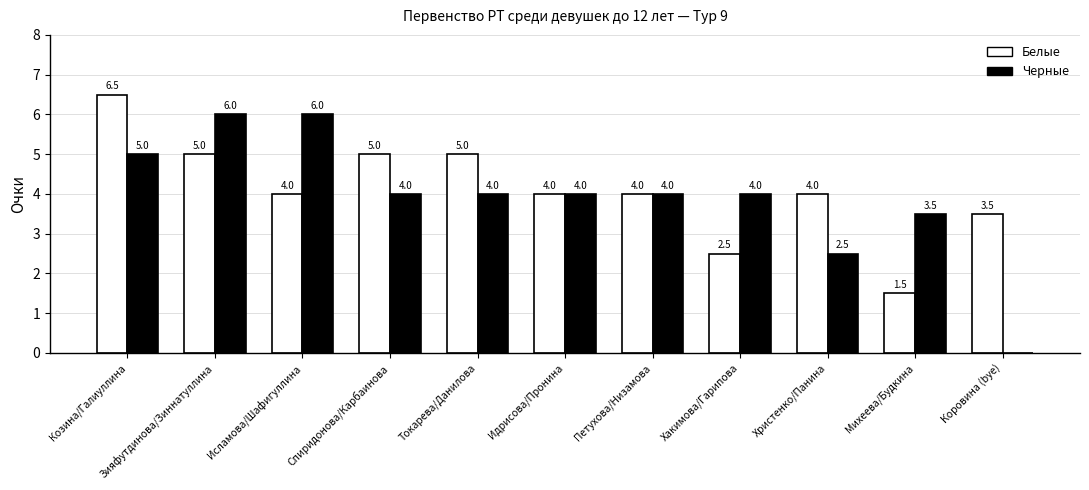

At which label does Белые first exceed 4?

Козина/Галиуллина